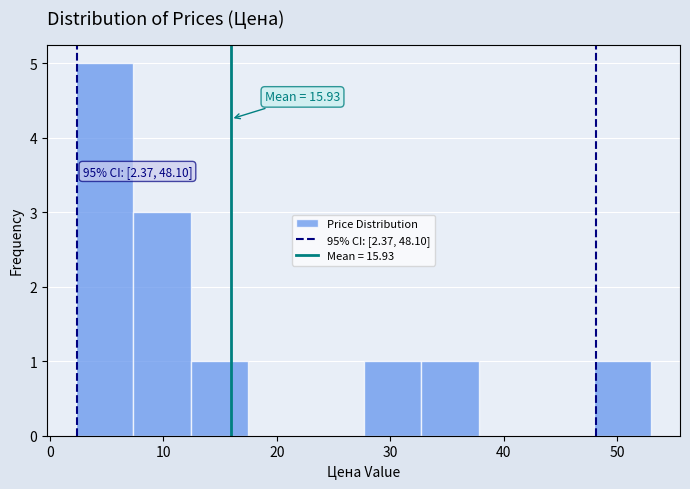

Which range on the x-axis has the tallest bar?

2 to 7